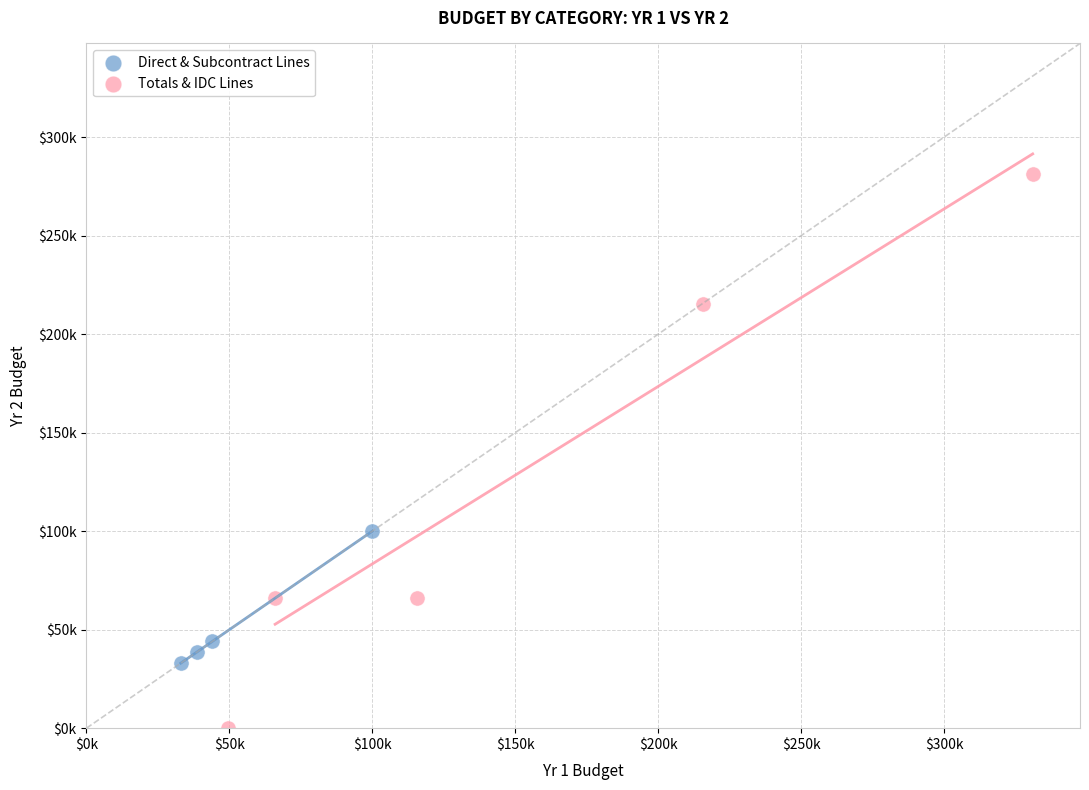

Which series reaches the maximum Y coordinate?

Totals & IDC Lines